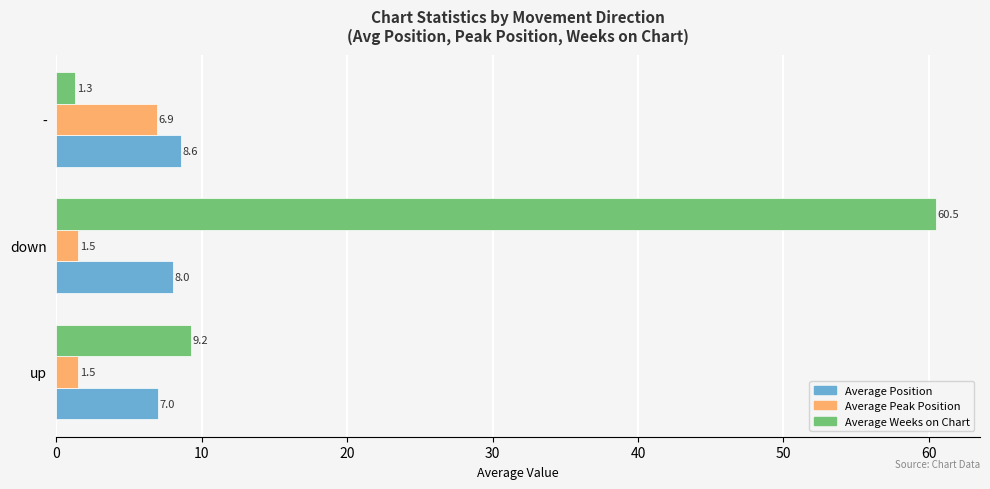

What is the difference between the maximum and second lowest values in the Average Peak Position series?

5.4